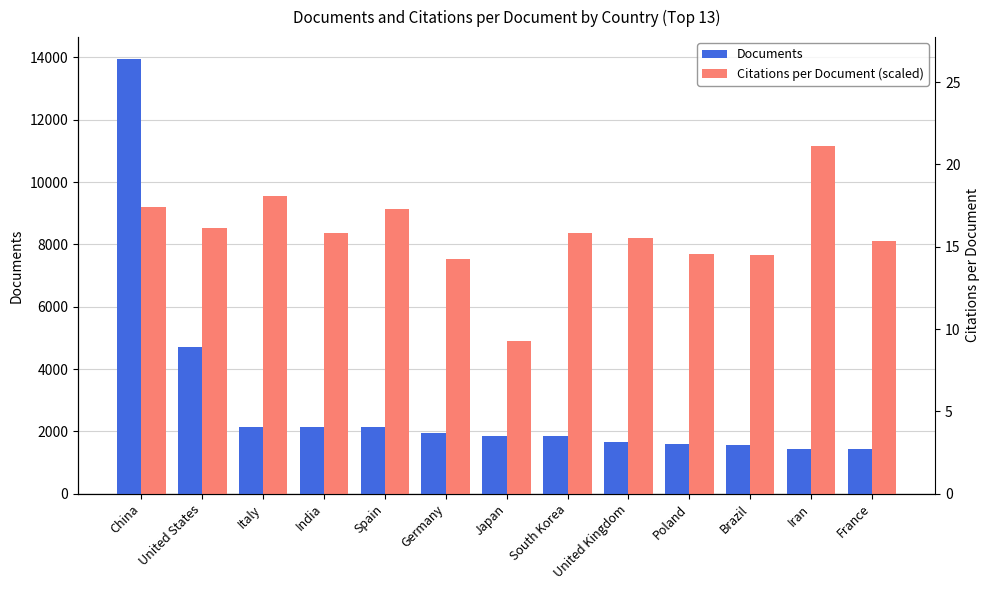

What is the average value of the Citations per Document (scaled) series?

8340.0